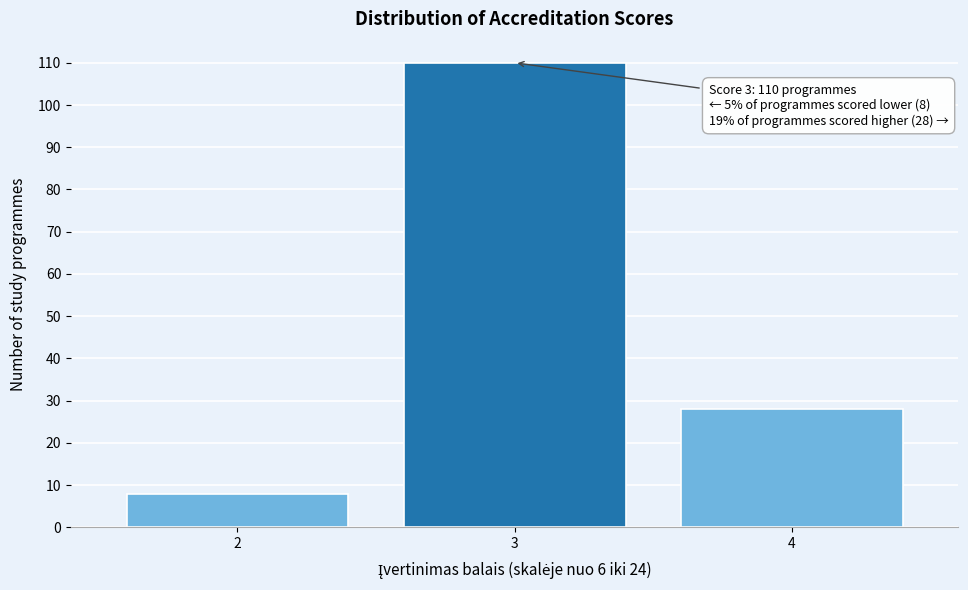

Reading left to right, list all the values displayed in this chart.

8	110	28